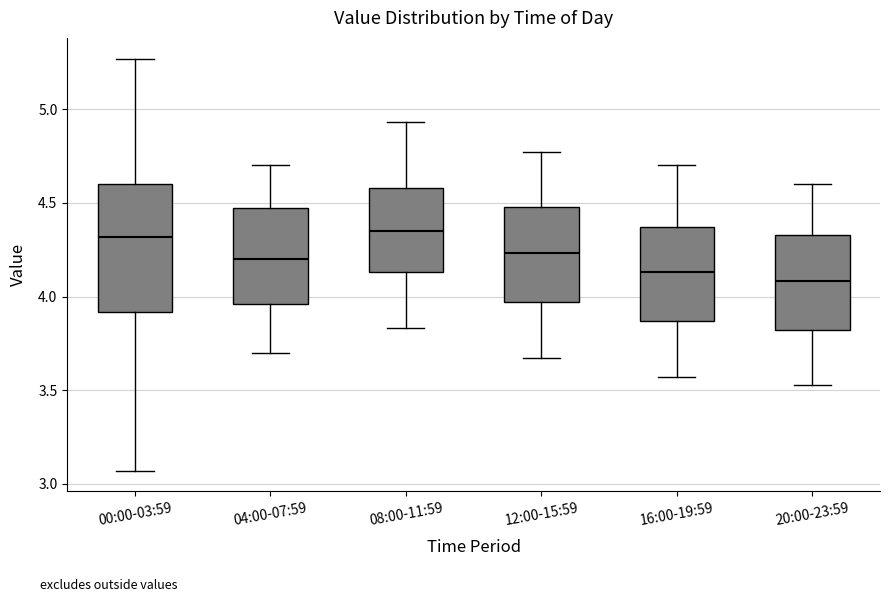

Reading left to right, transcribe this box plot: for each box, give where its median line is, the range the box spans, and where its two whiskers end, as read against the y-axis. The values are not printed on the chart, so give them approximately, as read against the axis.

00:00-03:59: median 4.30, box 3.90 to 4.60, whiskers 3.05 to 5.25
04:00-07:59: median 4.20, box 3.95 to 4.45, whiskers 3.70 to 4.70
08:00-11:59: median 4.35, box 4.15 to 4.60, whiskers 3.85 to 4.95
12:00-15:59: median 4.25, box 3.95 to 4.50, whiskers 3.65 to 4.75
16:00-19:59: median 4.15, box 3.85 to 4.35, whiskers 3.55 to 4.70
20:00-23:59: median 4.10, box 3.80 to 4.35, whiskers 3.55 to 4.60